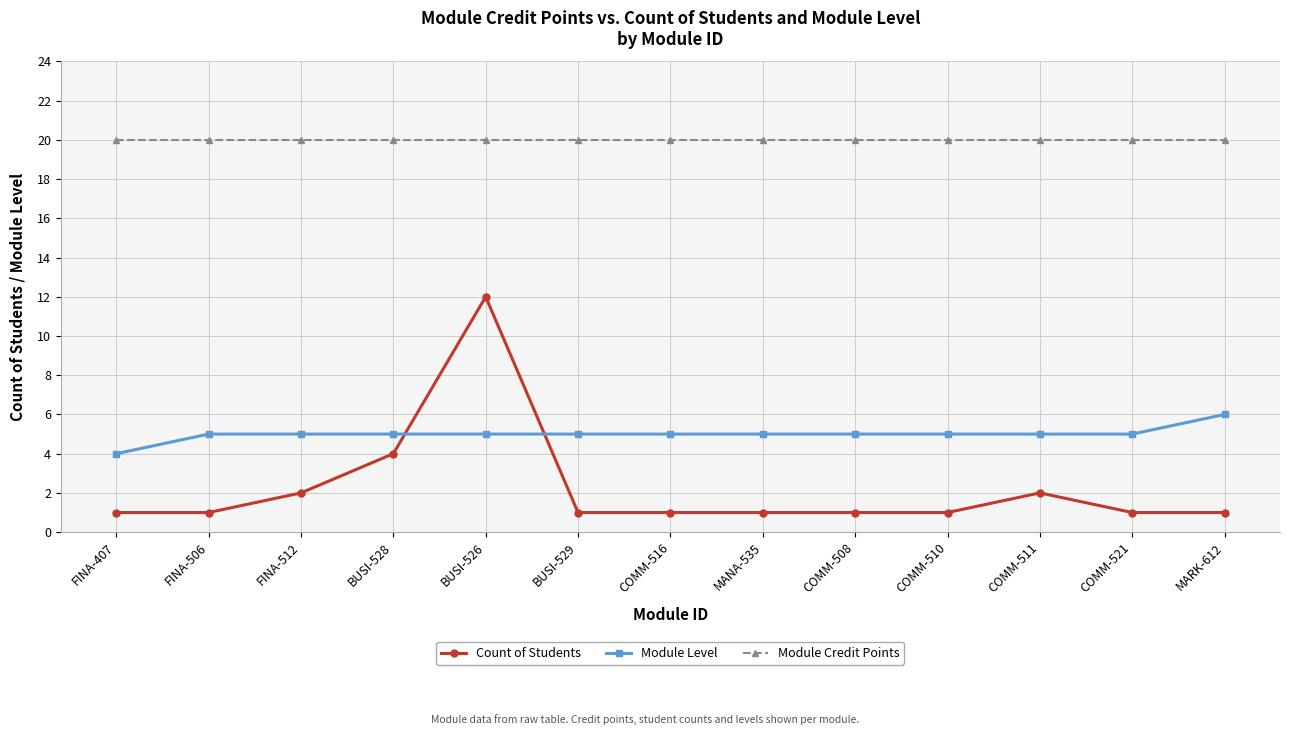

Reading left to right, what are all the values shown in this chart?

Count of Students: 1	1	2	4	12	1	1	1	1	1	2	1	1
Module Level: 4	5	5	5	5	5	5	5	5	5	5	5	6
Module Credit Points: 20	20	20	20	20	20	20	20	20	20	20	20	20